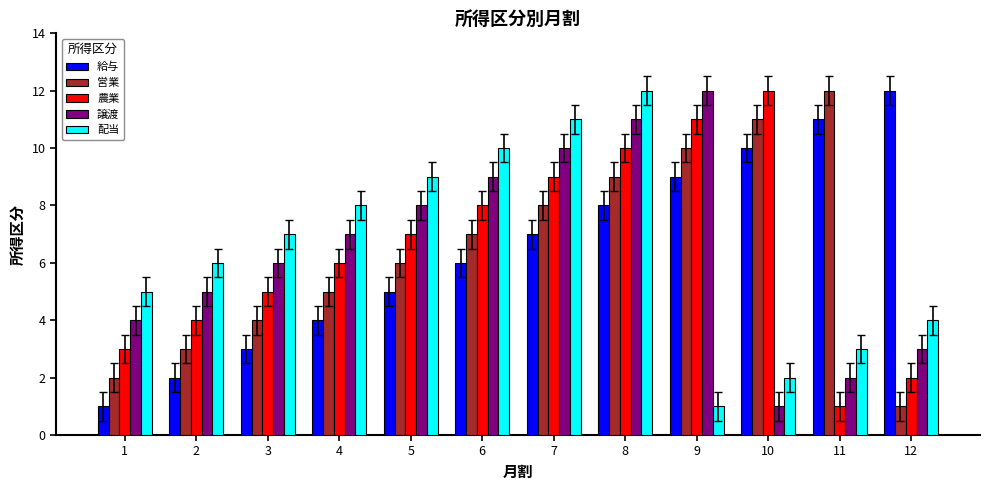

At which category is the sum across all series the highest?

8